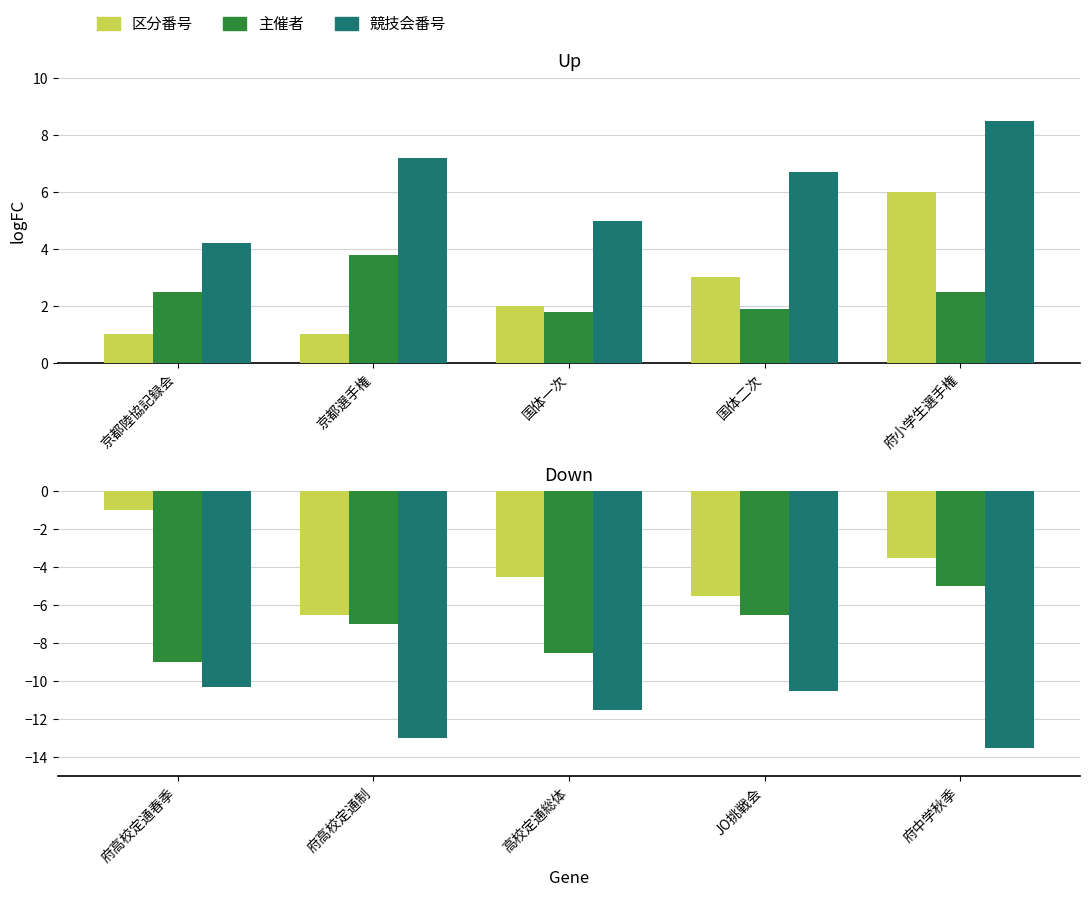

Where does the 区分番号 series first go above -4?

府高校定通春季